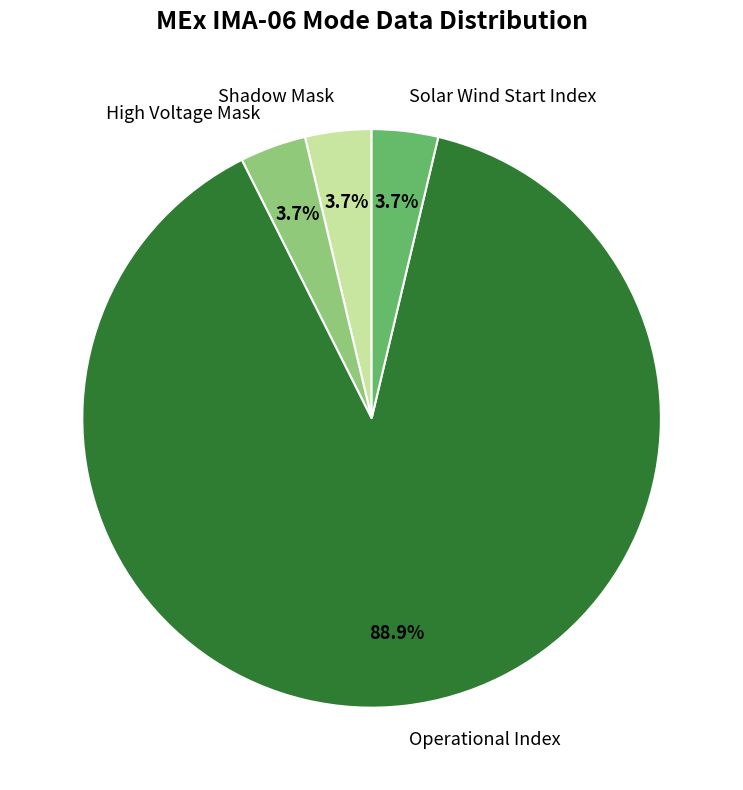

What is the largest slice in the pie chart?

Operational Index